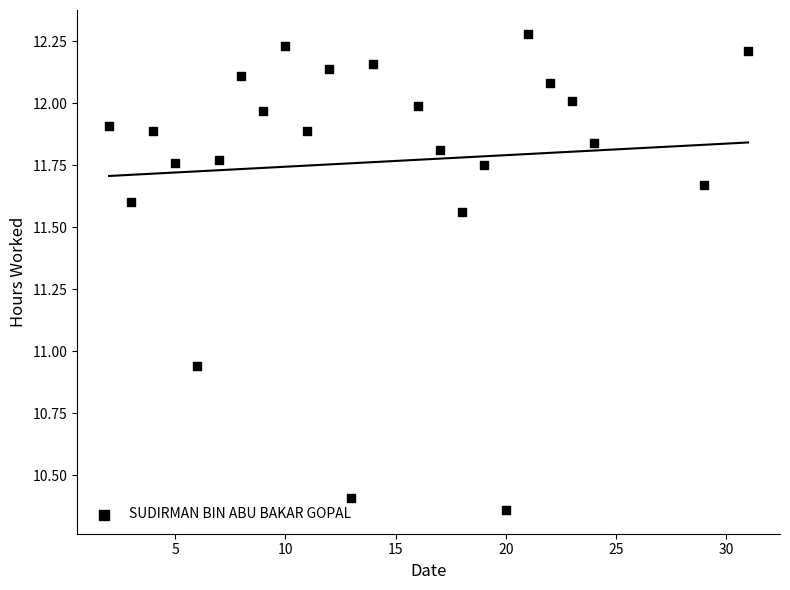

What is the range of X values (max minus min)?

29.0